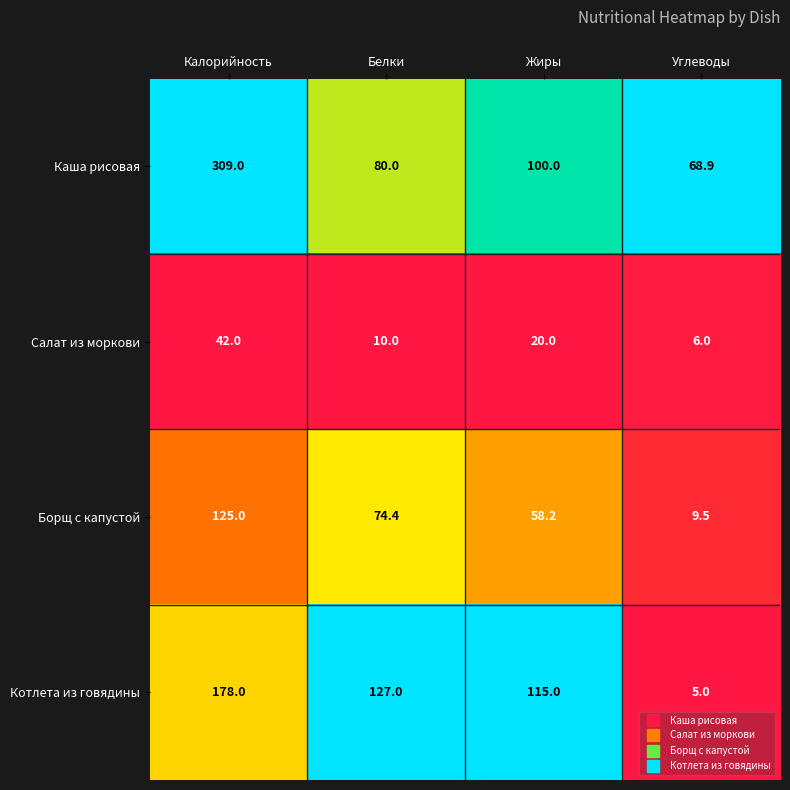

Which series has the largest range (max minus min)?

Каша рисовая